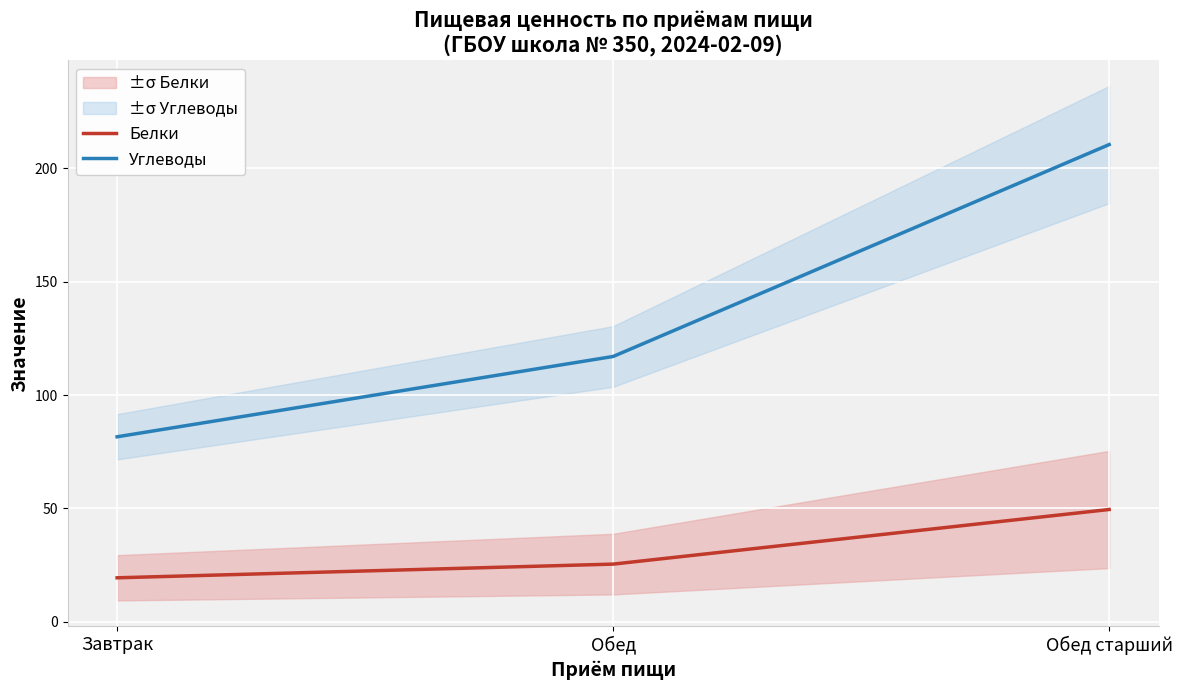

Reading left to right, extract all data points from this chart.

Белки: 19.4	25.4	49.5
Углеводы: 81.6	117.0	210.5